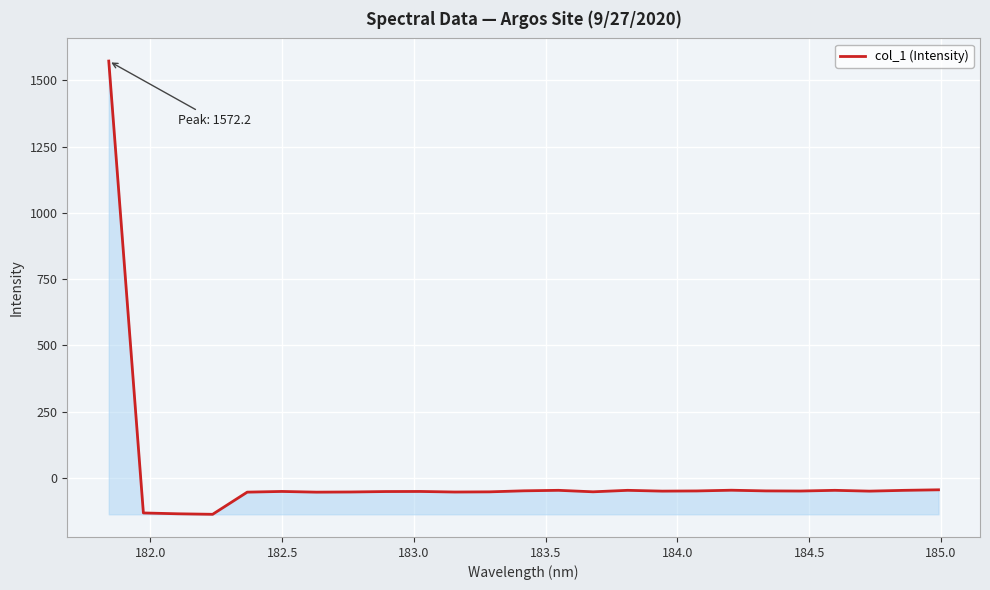

True or false: there are more than 2 points higher than both neighbors.

True